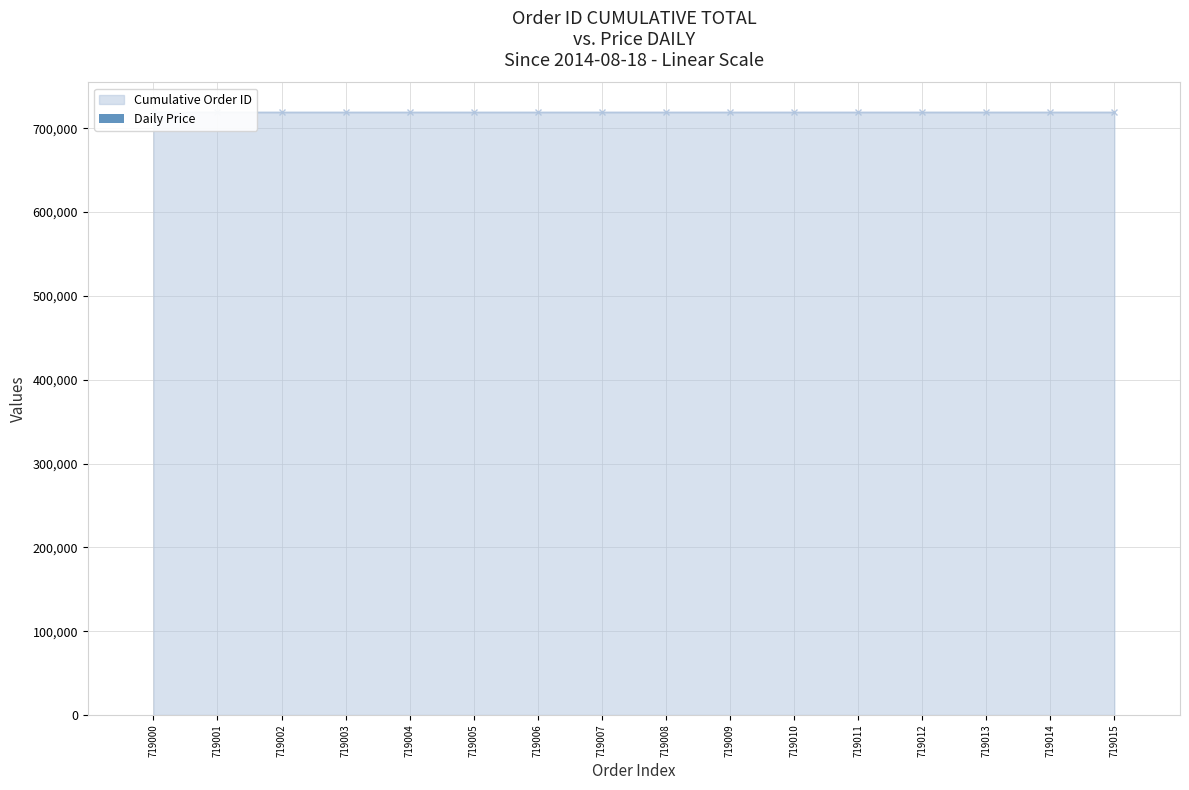

Are the bars horizontal?

No